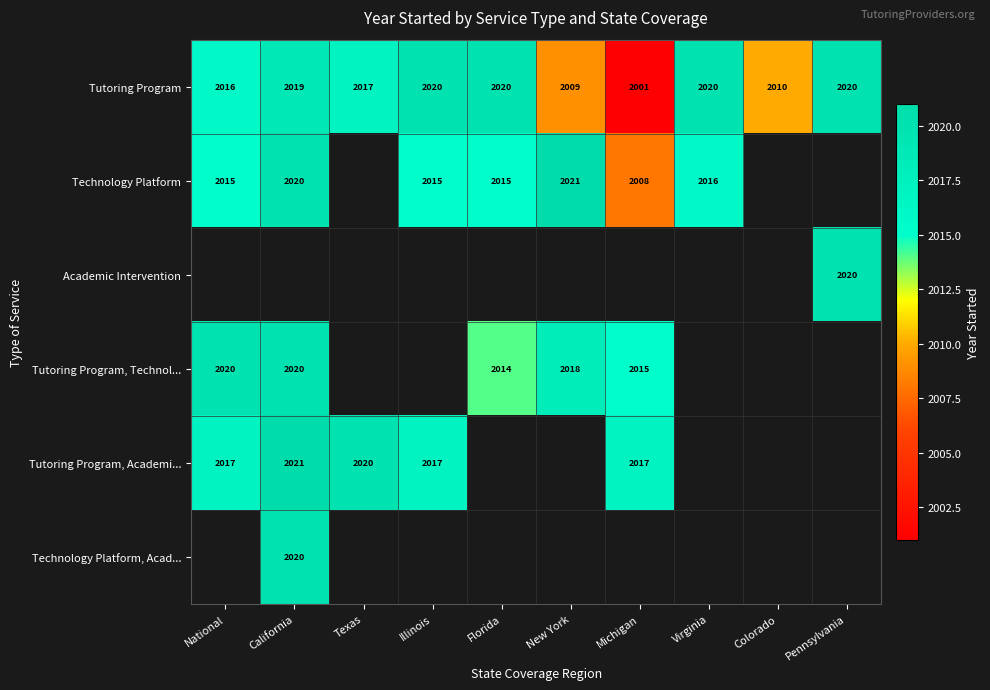

What is the maximum value for Tutoring Program?

2020